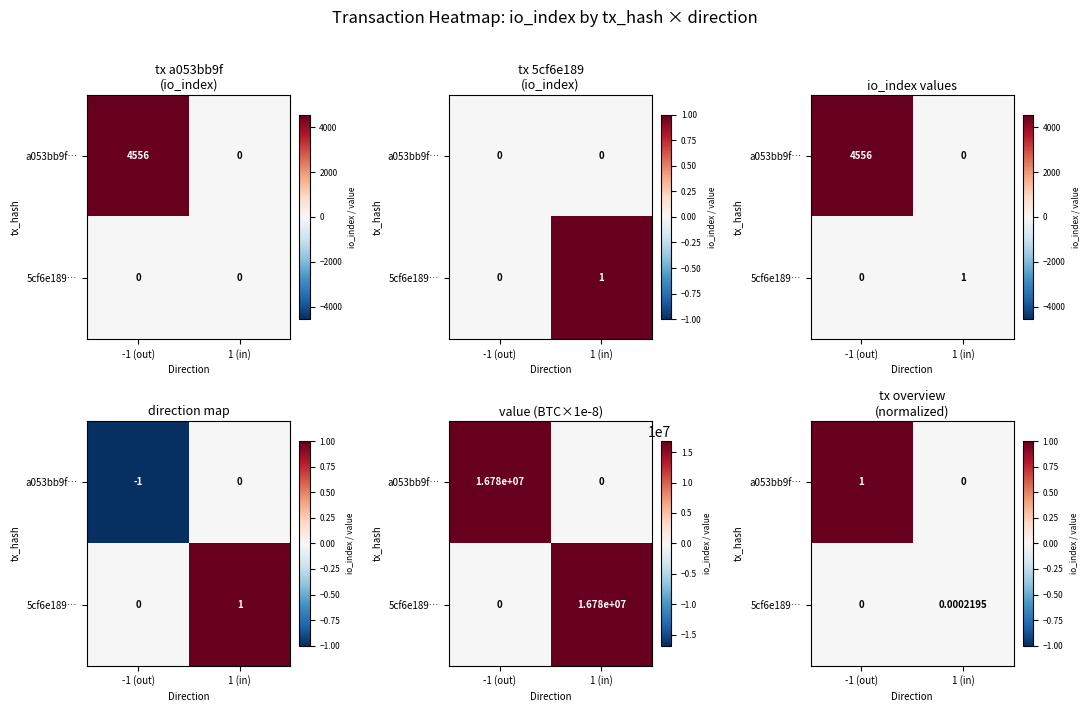

Count the number of data series in this chart.

2